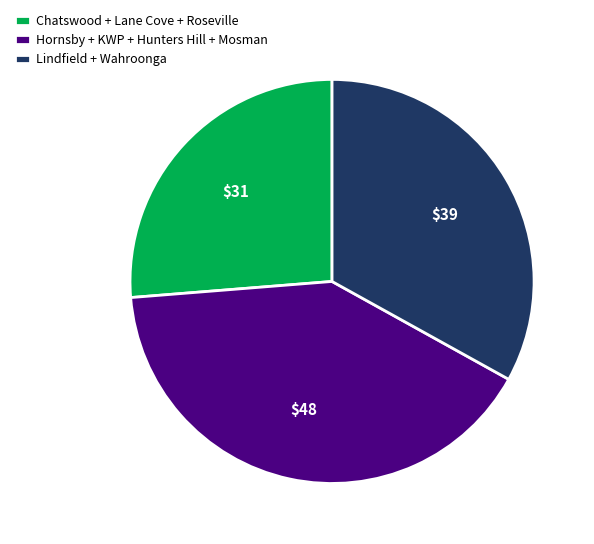

What is the ratio of the value at Lindfield + Wahroonga to the value at Chatswood + Lane Cove + Roseville?

1.3